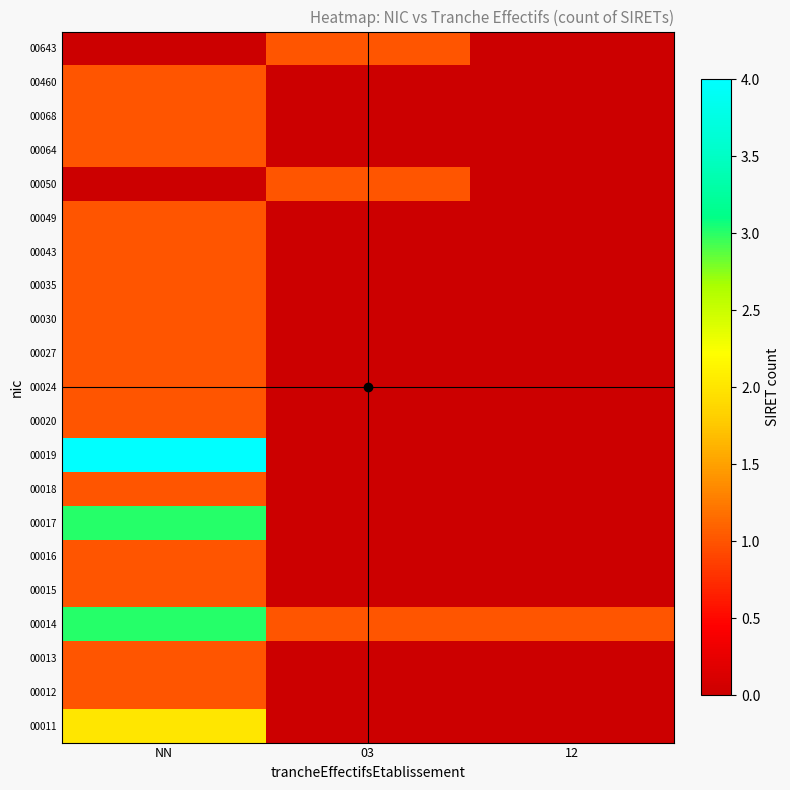

At which category is the sum across all series the highest?

NN